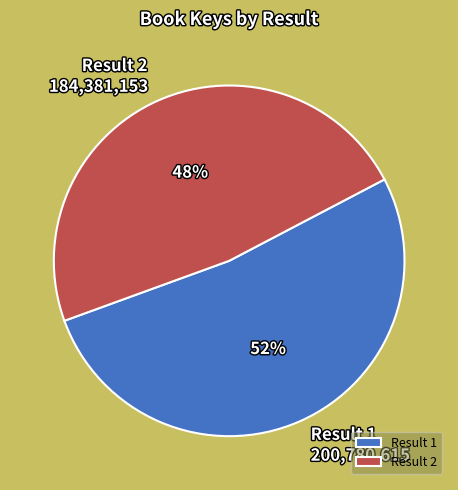

Is there a majority slice in this chart?

Yes